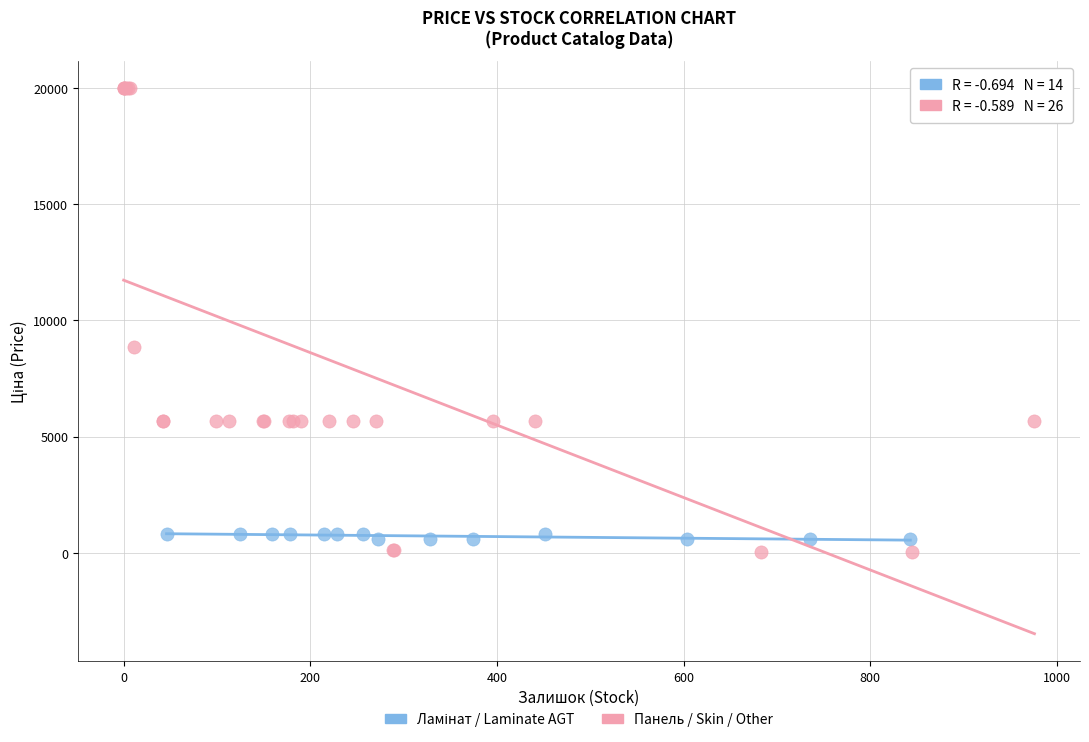

Which series has the widest spread of Y values?

Панель / Skin / Other